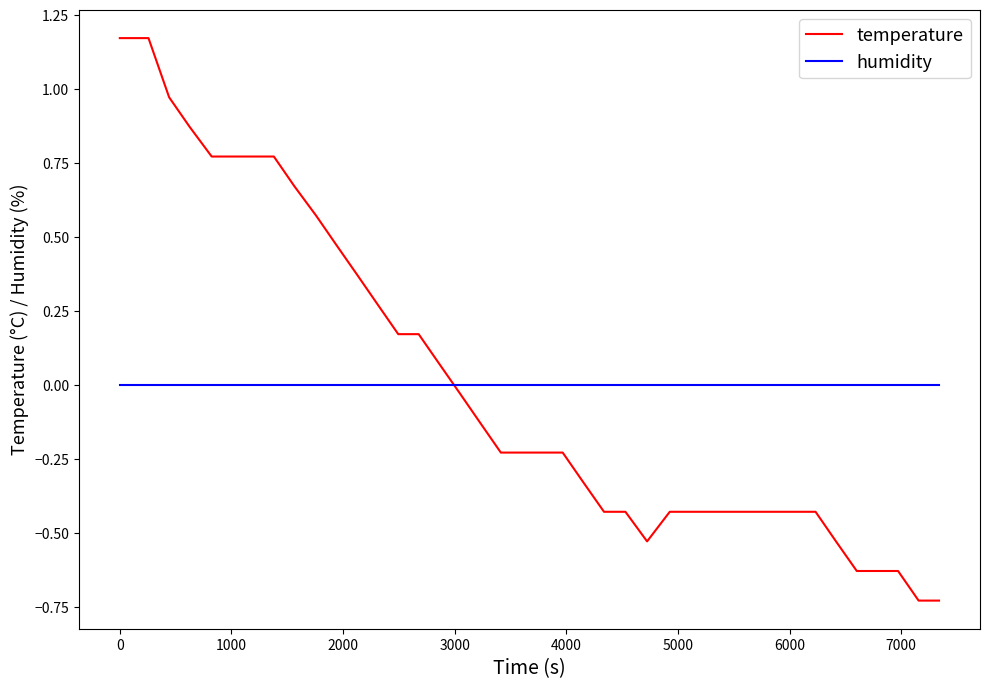

Rank the series by their maximum value, from lowest to highest.

humidity, temperature